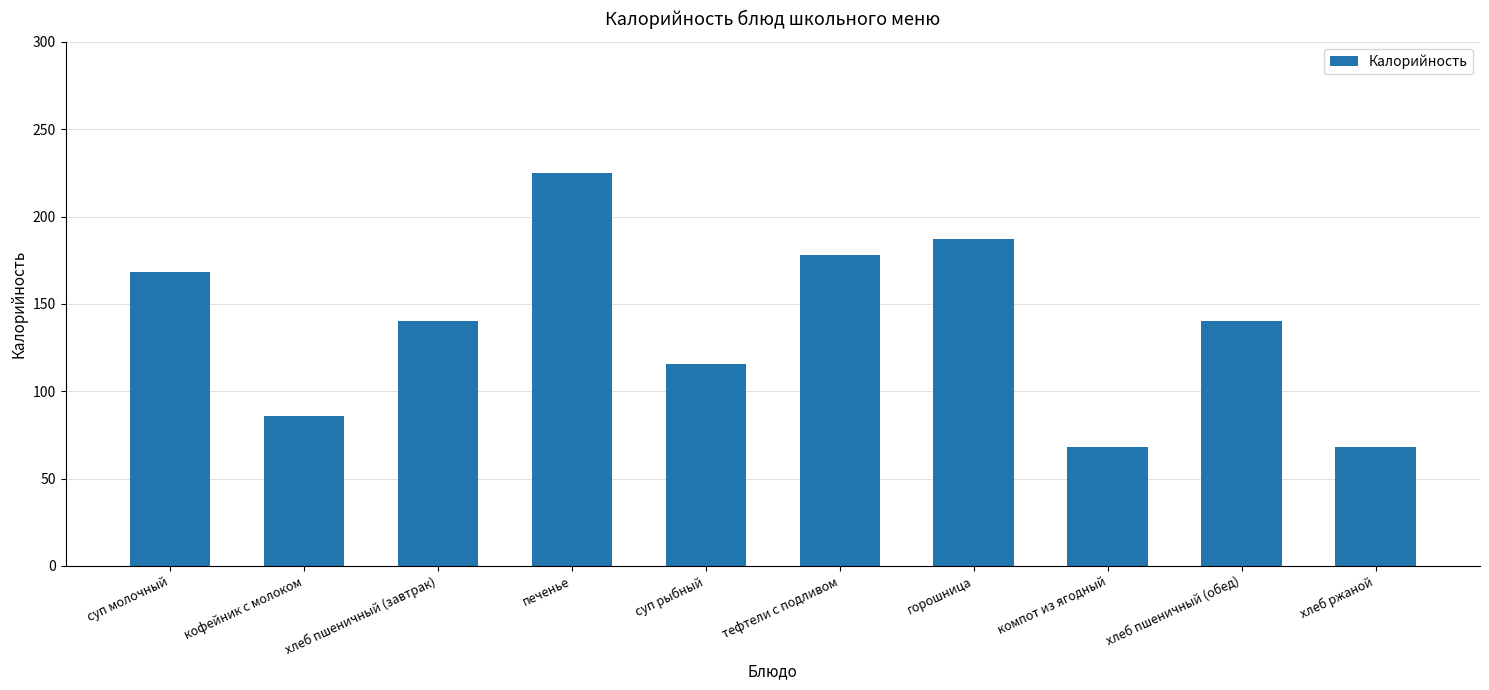

At which category does the chart reach its peak across all series?

печенье